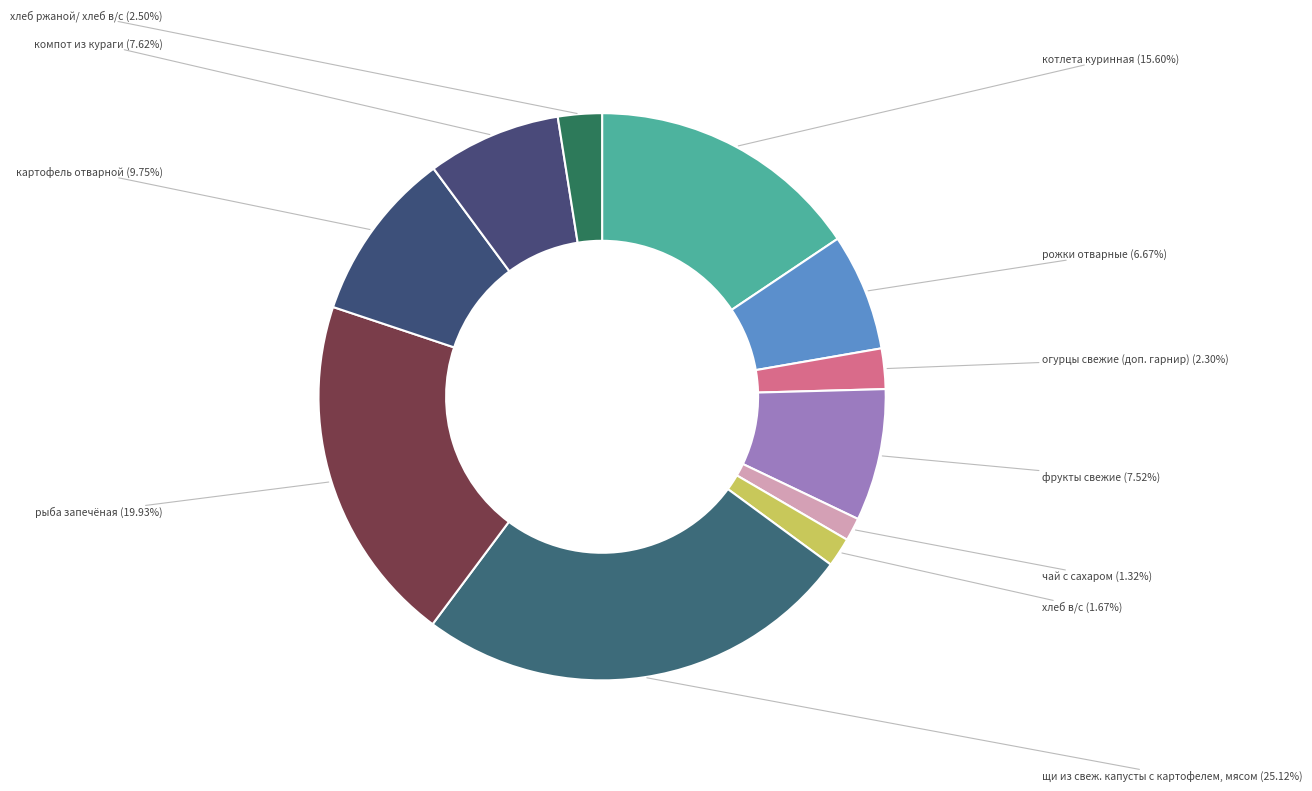

Which slice is the largest?

щи из свеж. капусты с картофелем, мясом